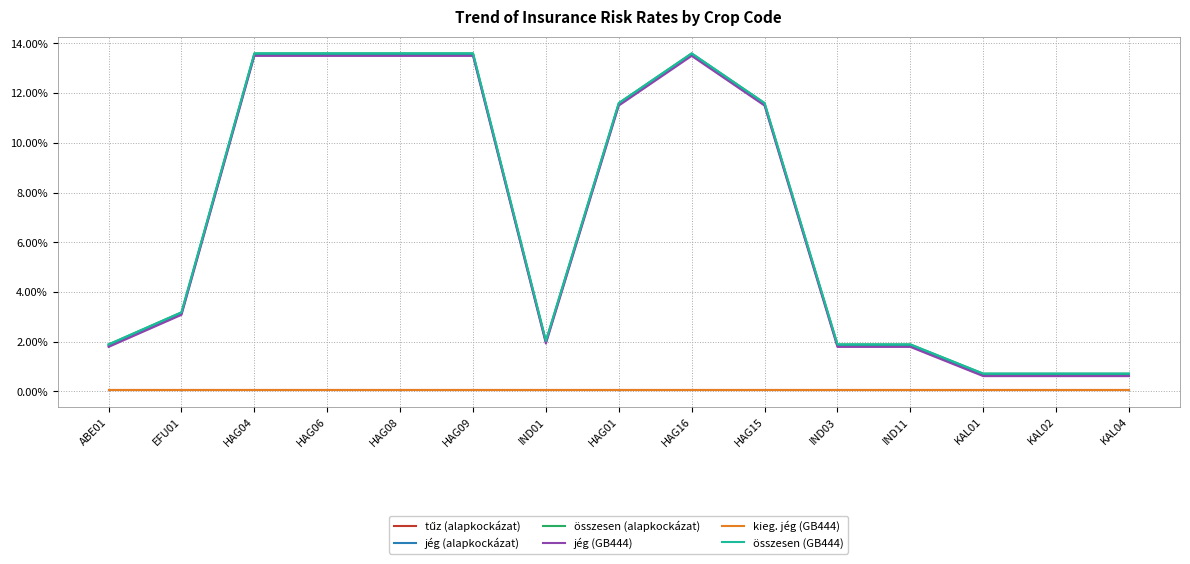

True or false: összesen (alapkockázat) has a value of 2.0 at IND01.

True